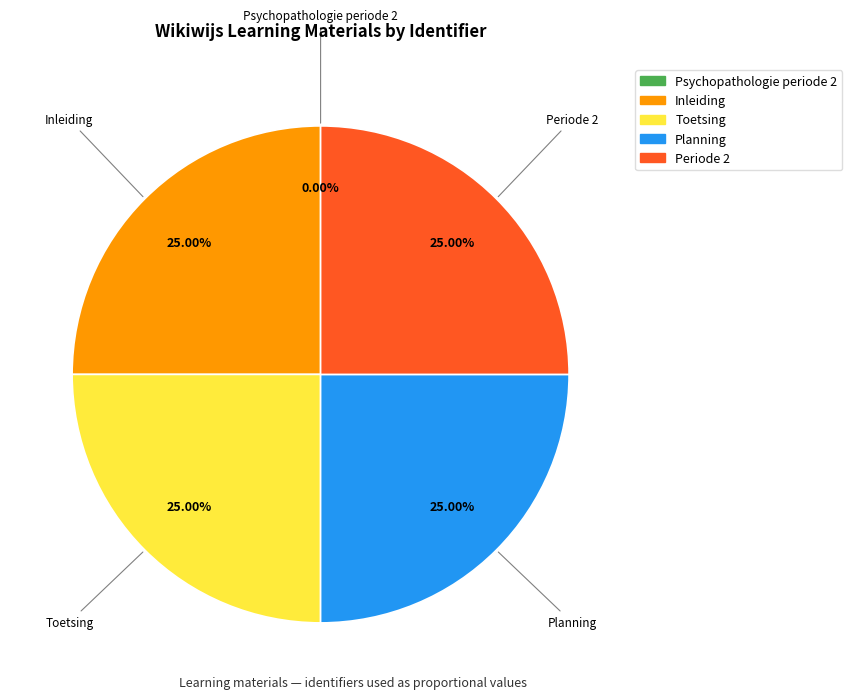

Is there a majority slice in this chart?

No